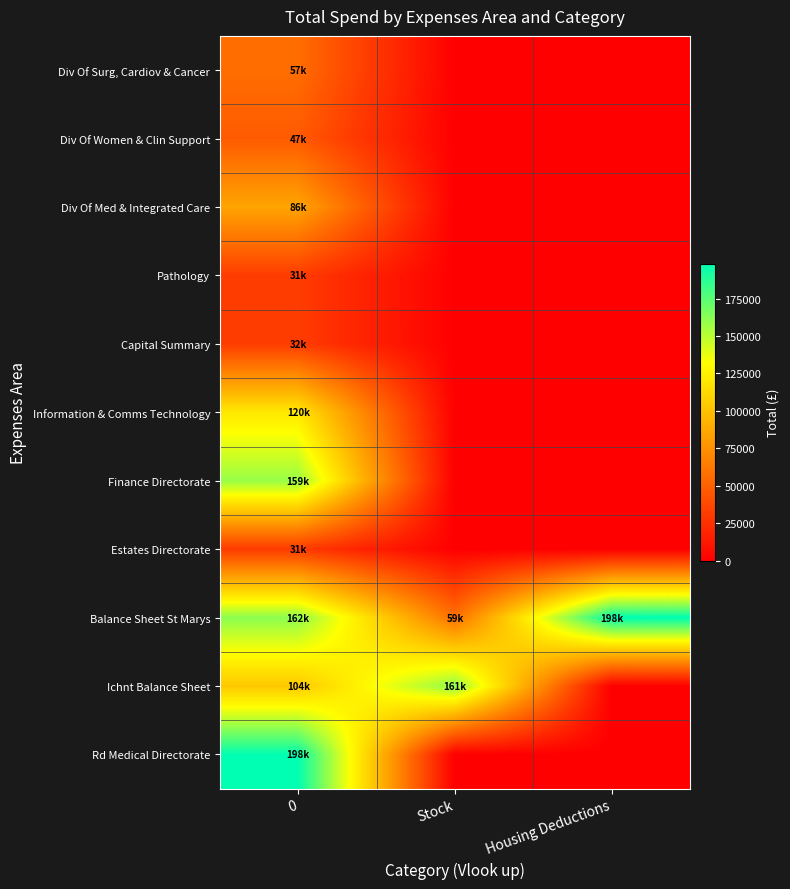

At how many categories does at least one series exceed 132224?

3